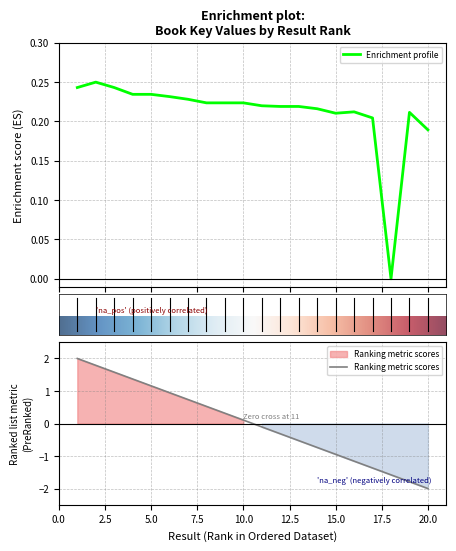

How many series are shown in this chart?

1